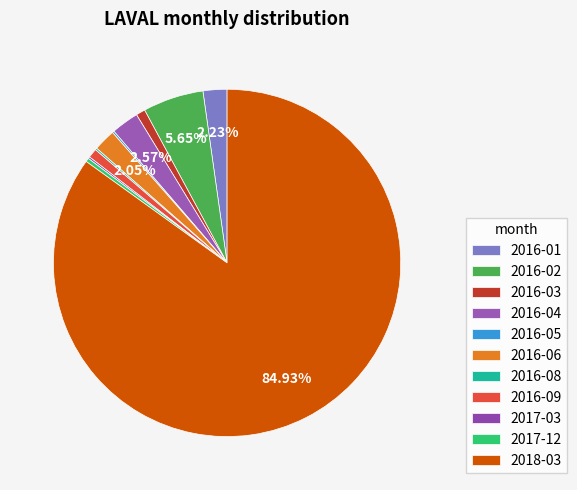

Rank the categories by value from highest to lowest.

2018-03, 2016-02, 2016-04, 2016-01, 2016-06, 2016-03, 2016-09, 2017-12, 2016-05, 2016-08, 2017-03